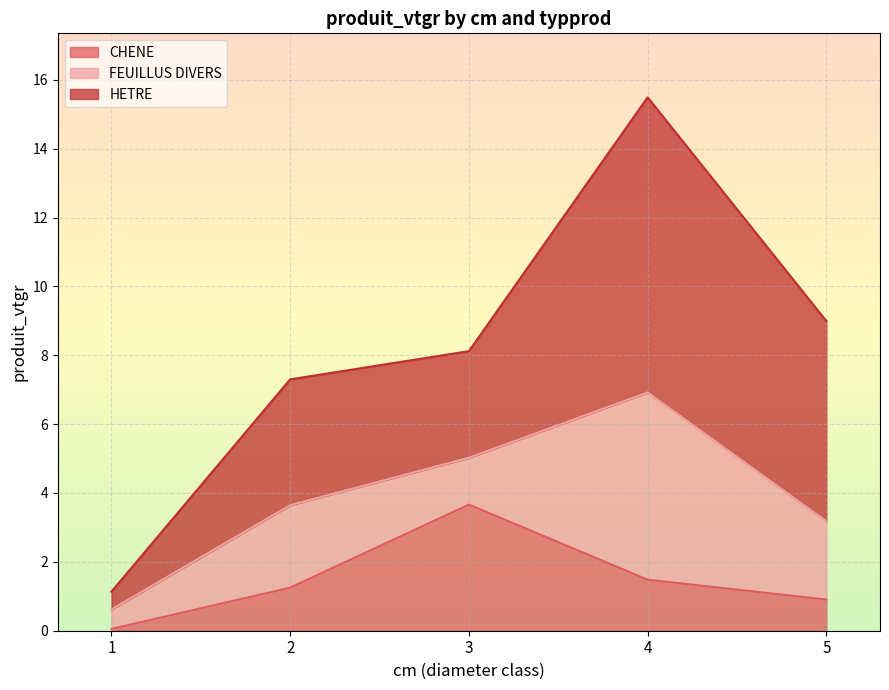

At which category is the sum across all series the highest?

4